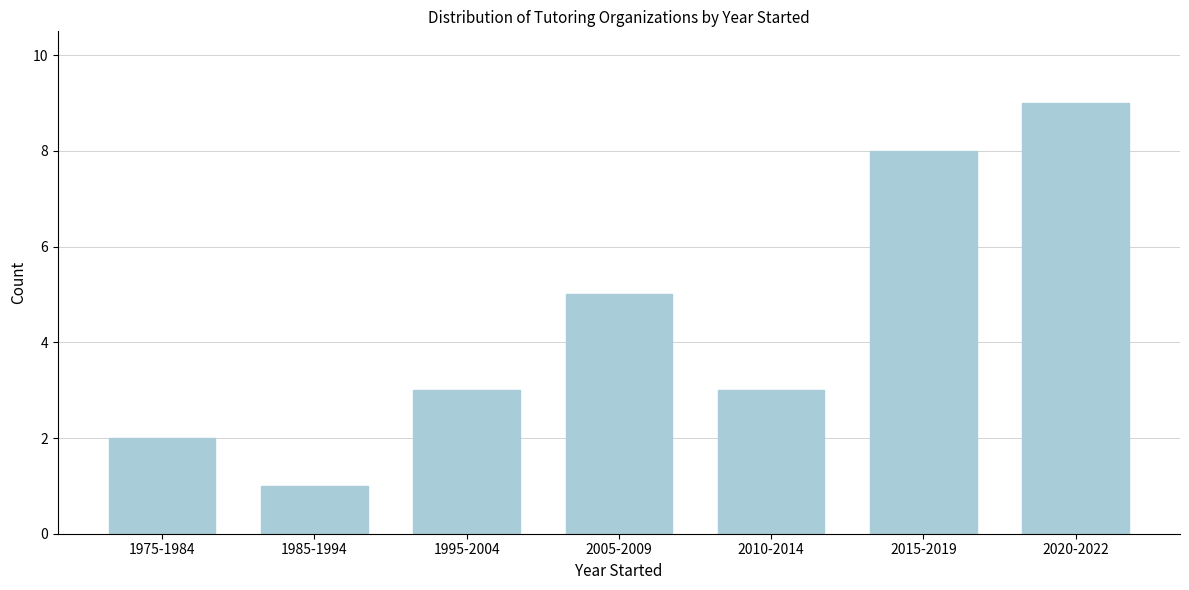

Reading right to left, extract all data points from this chart.

2020-2022=9	2015-2019=8	2010-2014=3	2005-2009=5	1995-2004=3	1985-1994=1	1975-1984=2